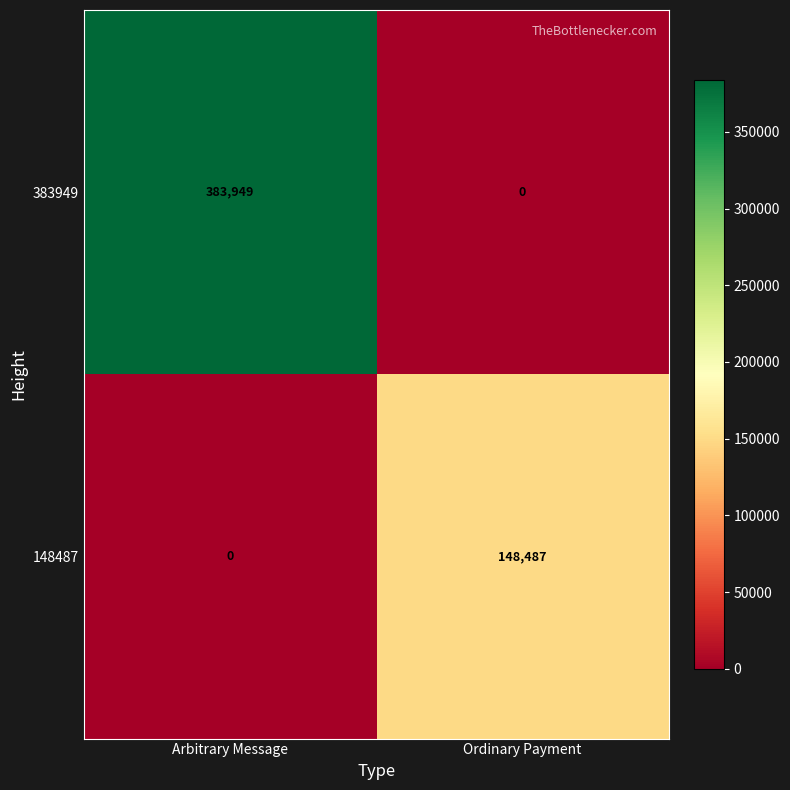

Read the 383949 value at Arbitrary Message.

383949